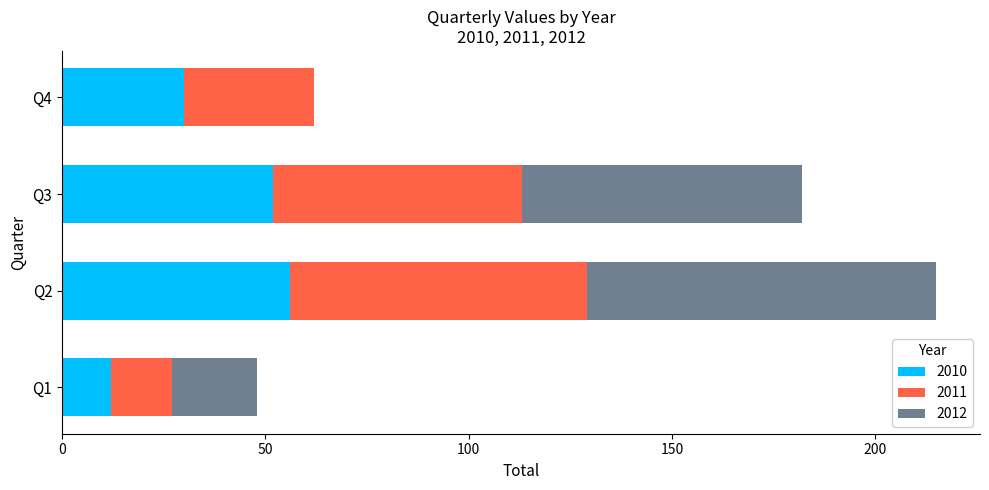

What is the total value across all series at Q3?

182